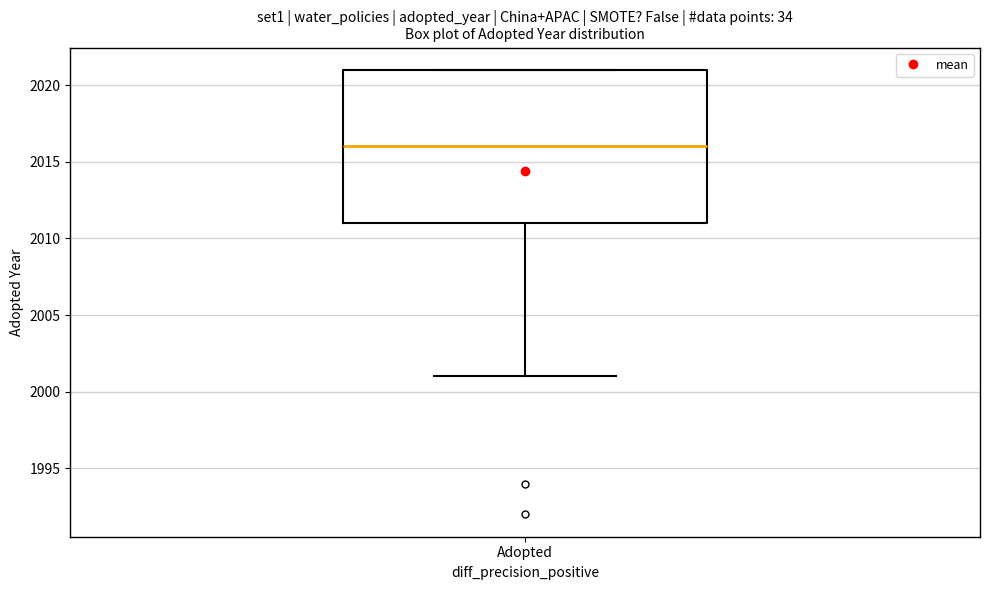

Transcribe this box plot: give where the median line is, the range the box spans, and where the two whiskers end, as read against the y-axis. The values are not printed on the chart, so give them approximately, as read against the axis.

median 2016, box 2011 to 2021, whiskers 2001 to 2021